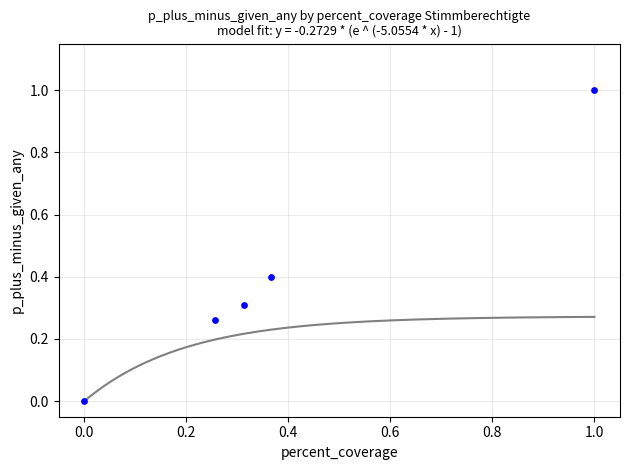

What is the range of Y values (max minus min)?

1.0